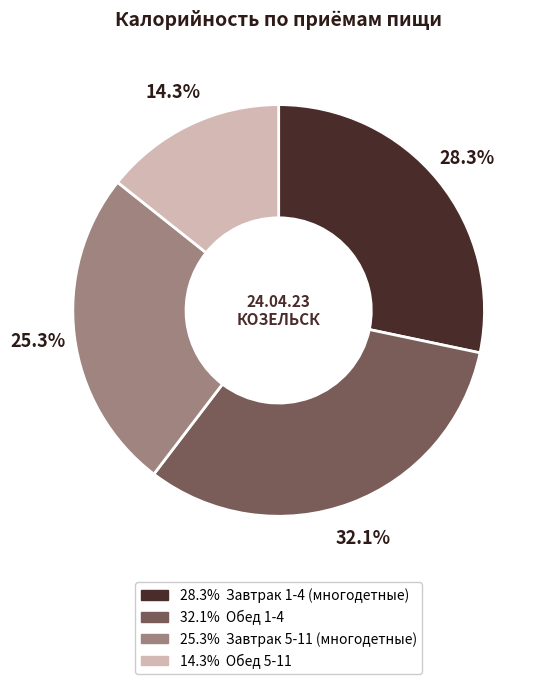

To the nearest percent, what is the difference between the largest and smallest slice percentages?

18%